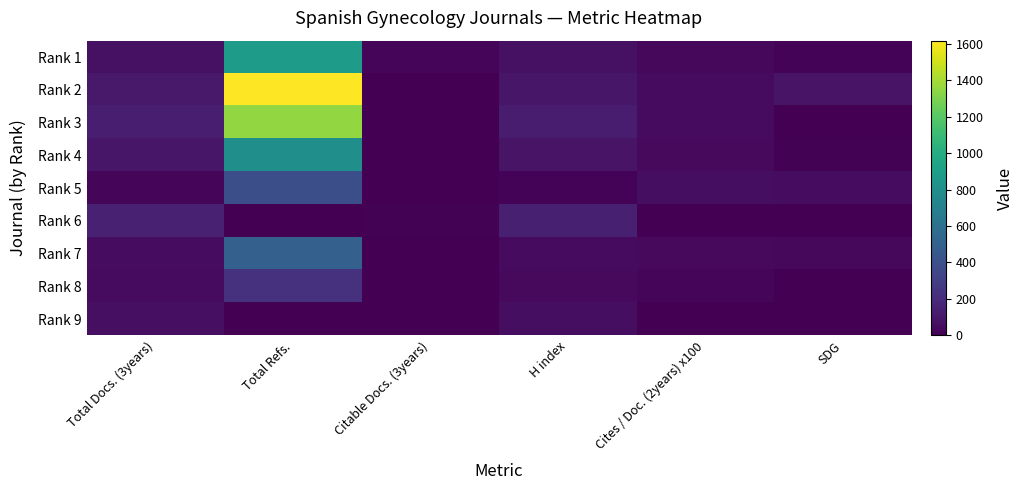

What is the total value across all series at Total Refs.?

5783